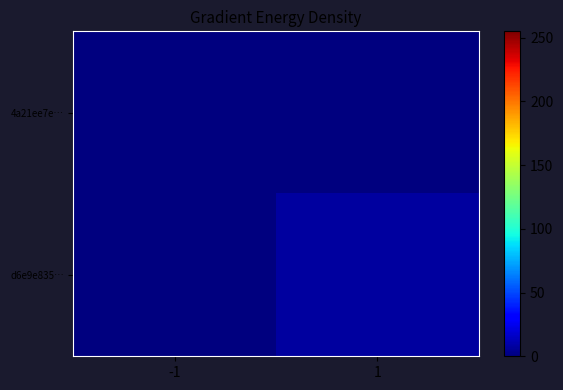

At how many categories does at least one series exceed 3?

1